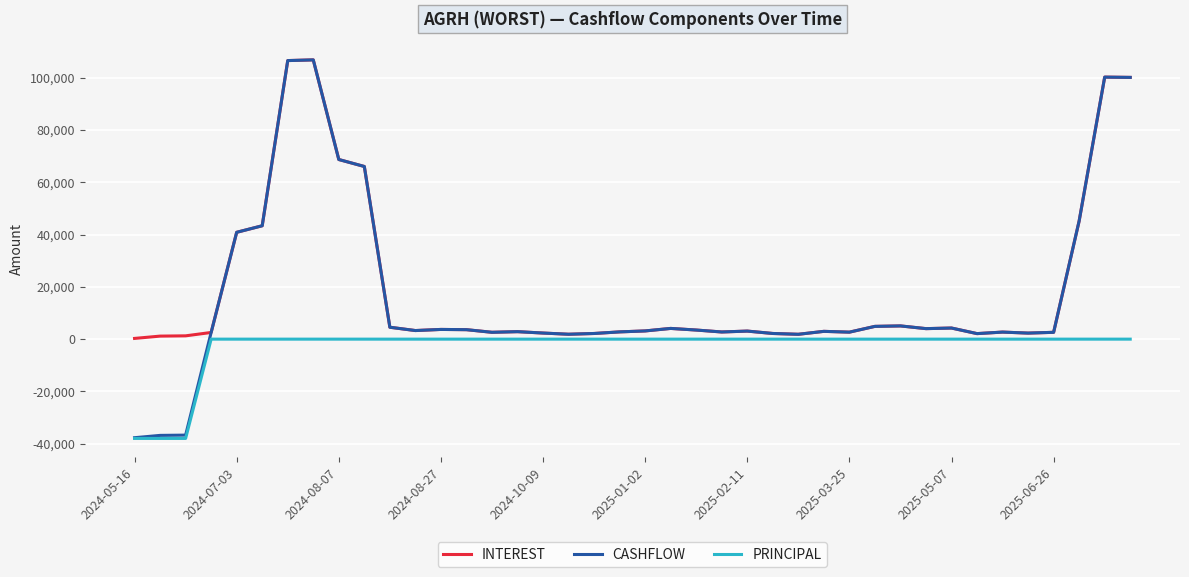

Which series has the largest range (max minus min)?

CASHFLOW